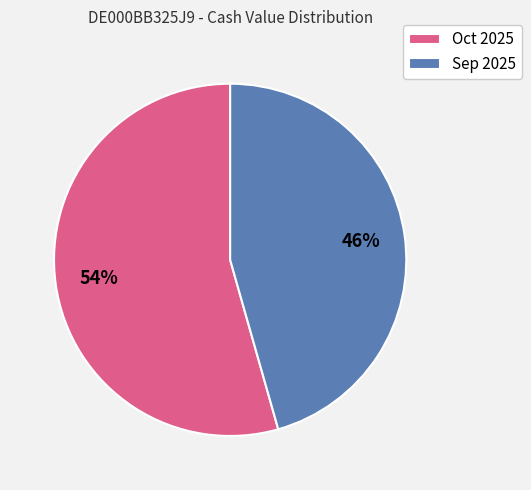

Is it true that Oct 2025 is 54% of the pie?

True